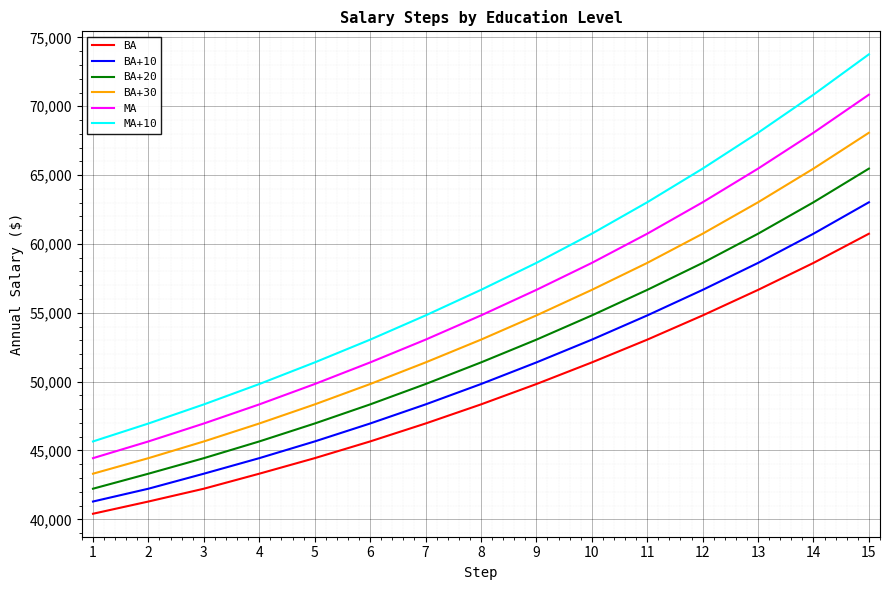

List the labels in order of BA+30 value, largest first.

15, 14, 13, 12, 11, 10, 9, 8, 7, 6, 5, 4, 3, 2, 1